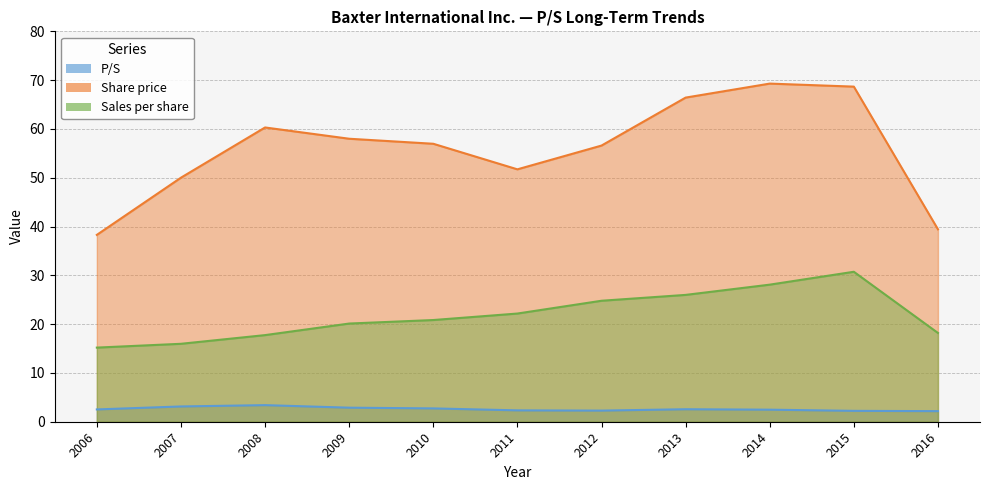

Which series has the largest total across all categories?

Share price